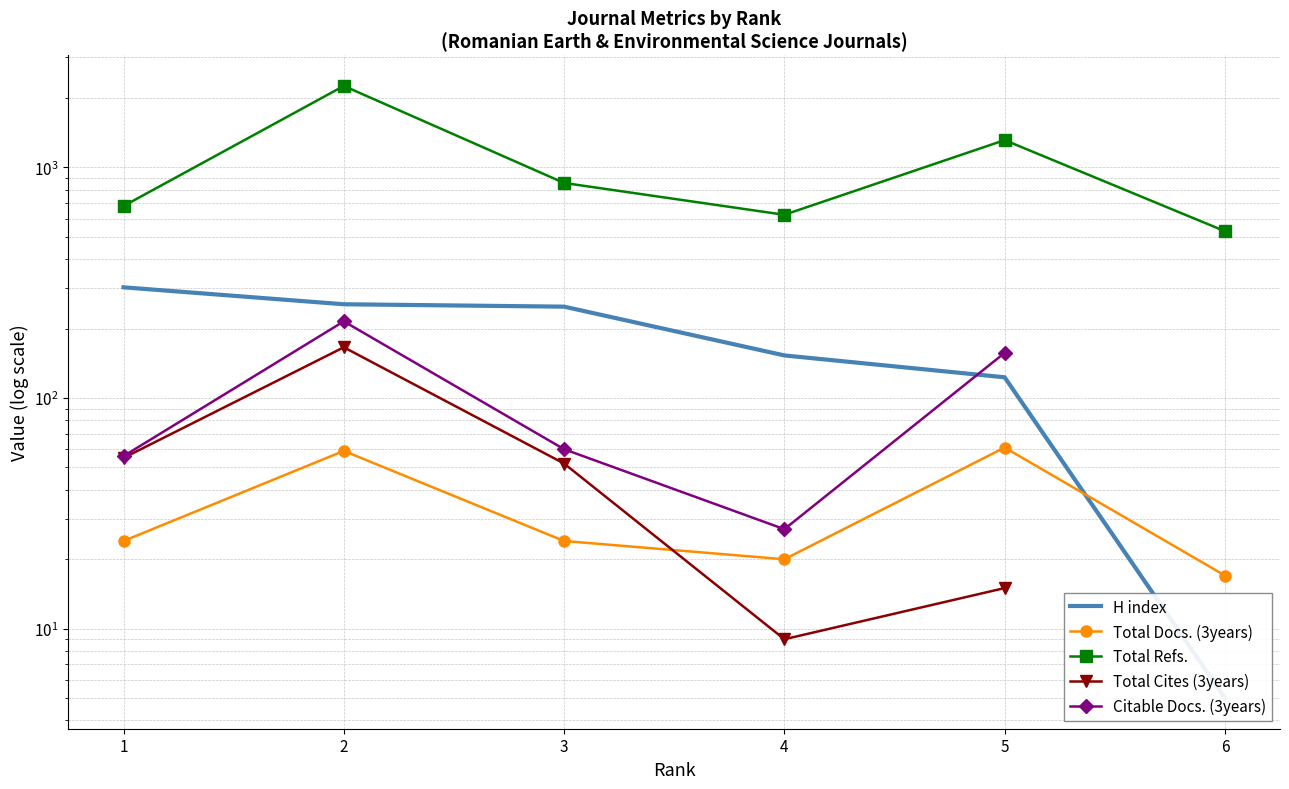

At which label does Total Refs. reach its peak?

2